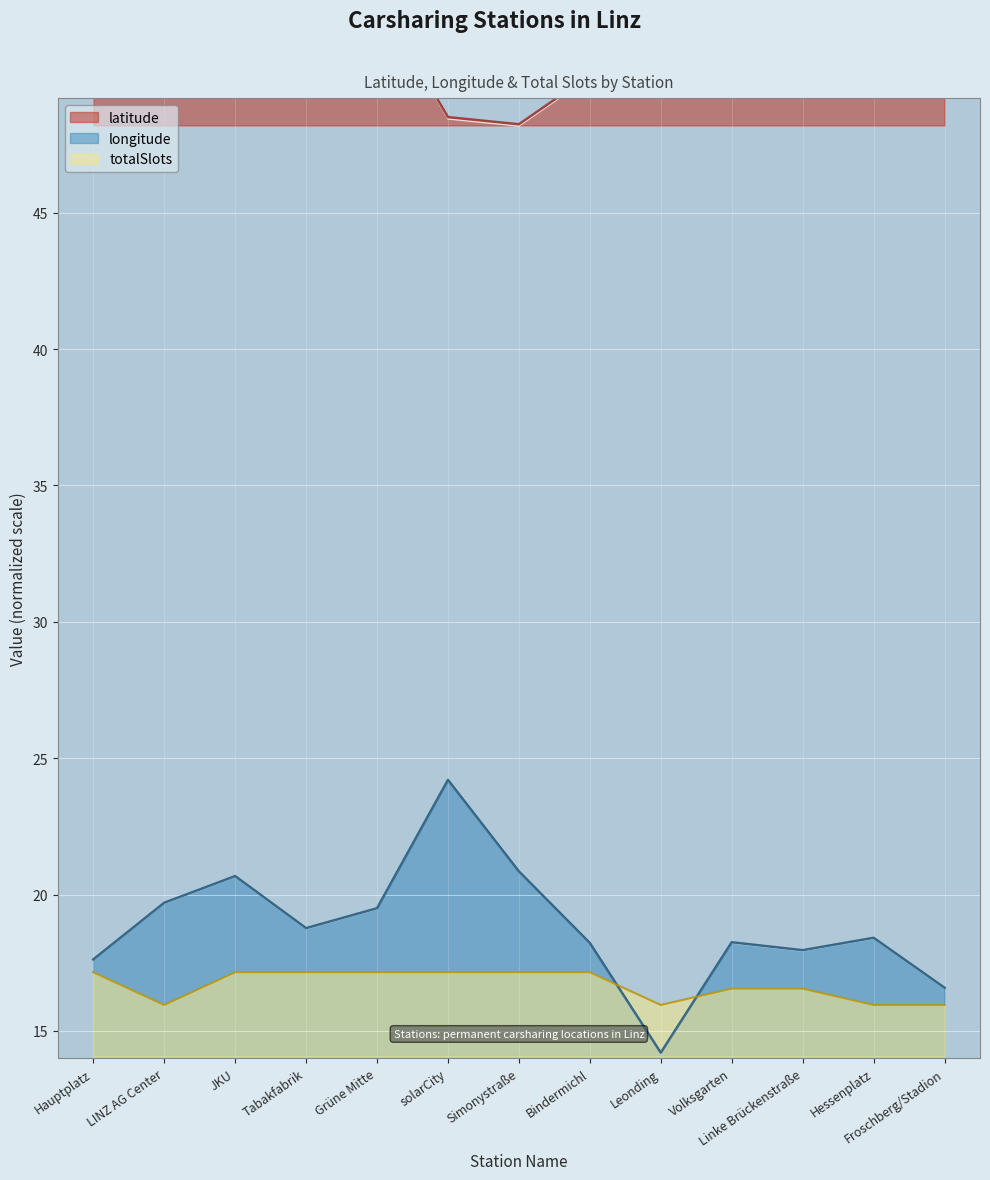

What is the value of the longitude point at the 6th from the left?

24.2